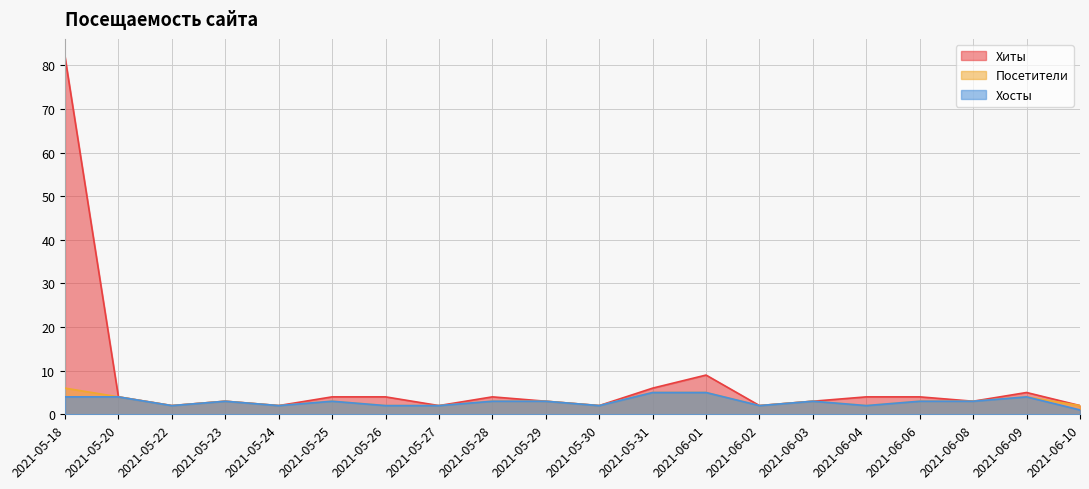

What is the sum of the Посетители values at 2021-06-09 and 2021-05-23?

7